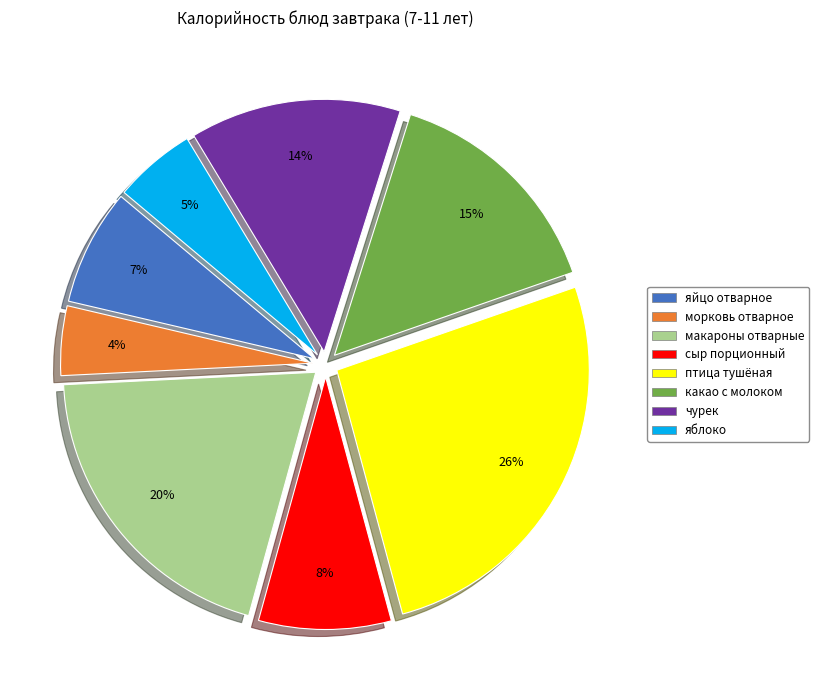

Which category has the smallest portion of the pie?

морковь отварное